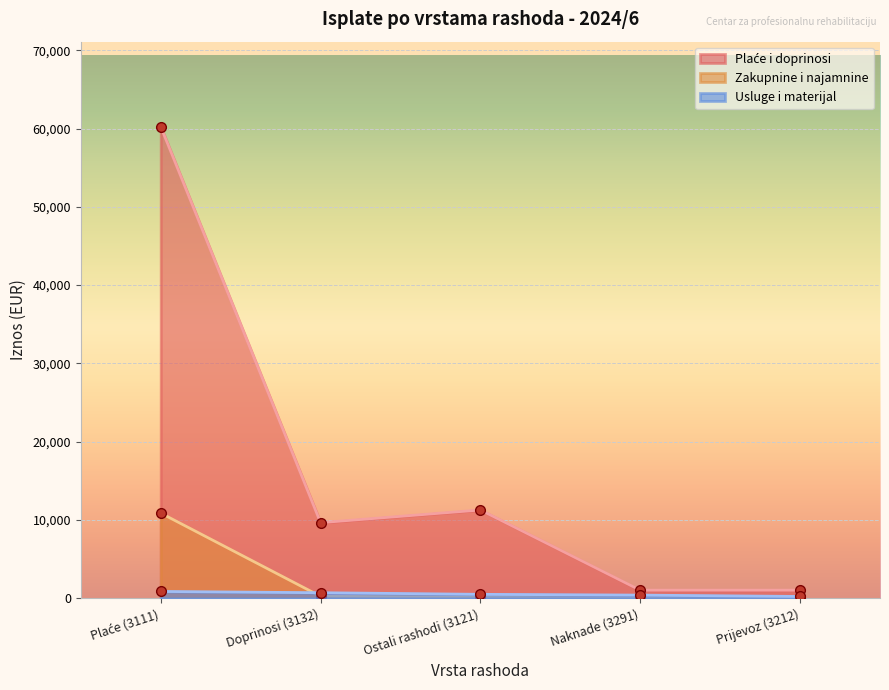

How many values in Zakupnine i najamnine are above zero?

3